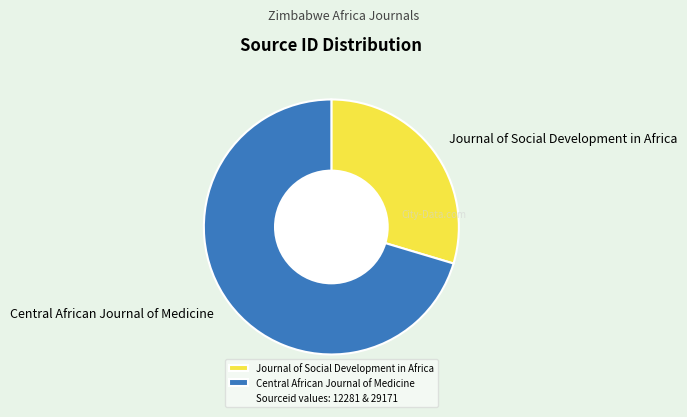

Approximately how many times larger is the value at Central African Journal of Medicine compared to Journal of Social Development in Africa?

2.4